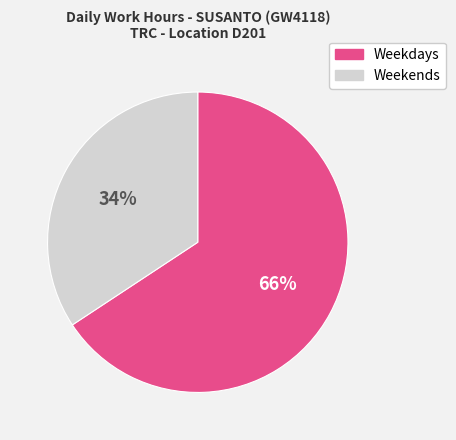

Is there any slice that represents more than half of the pie?

Yes